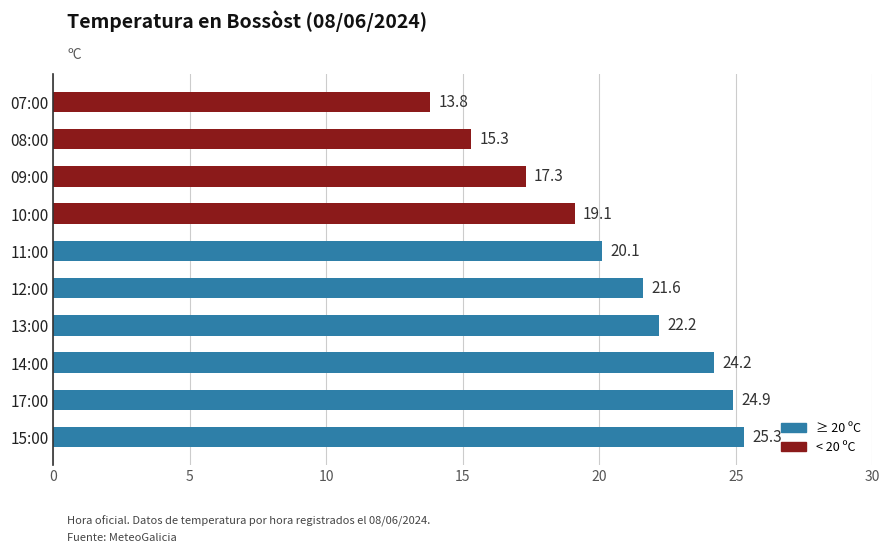

Does the chart contain stacked bars?

No